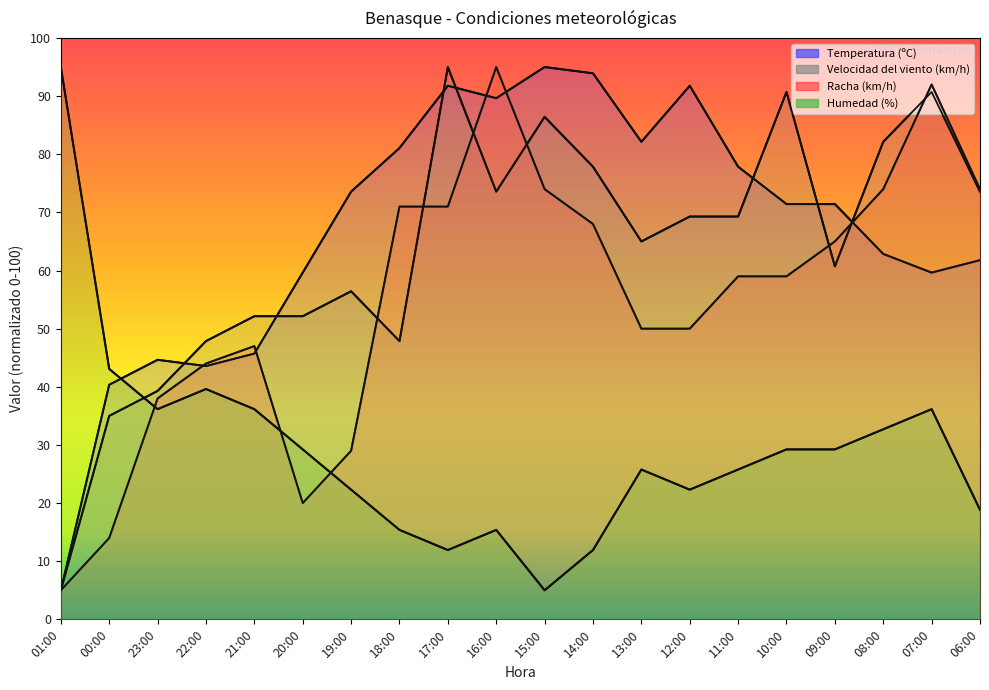

What is the average value of the Velocidad del viento (km/h) series?

63.5